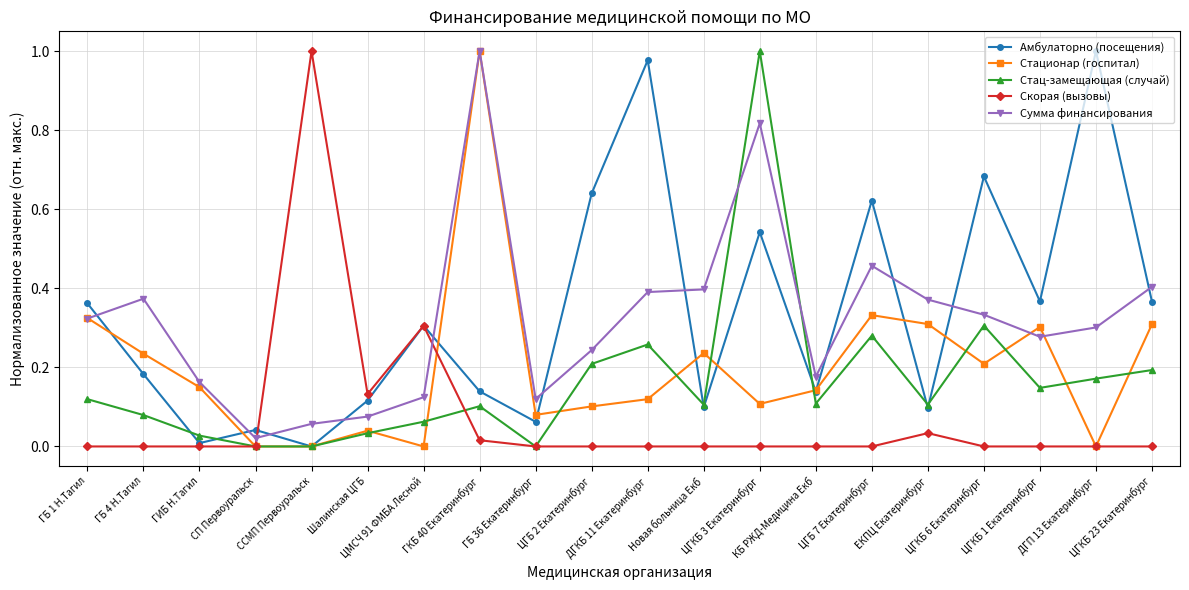

What is the label of the 13th point from the left?

ЦГКБ 3 Екатеринбург